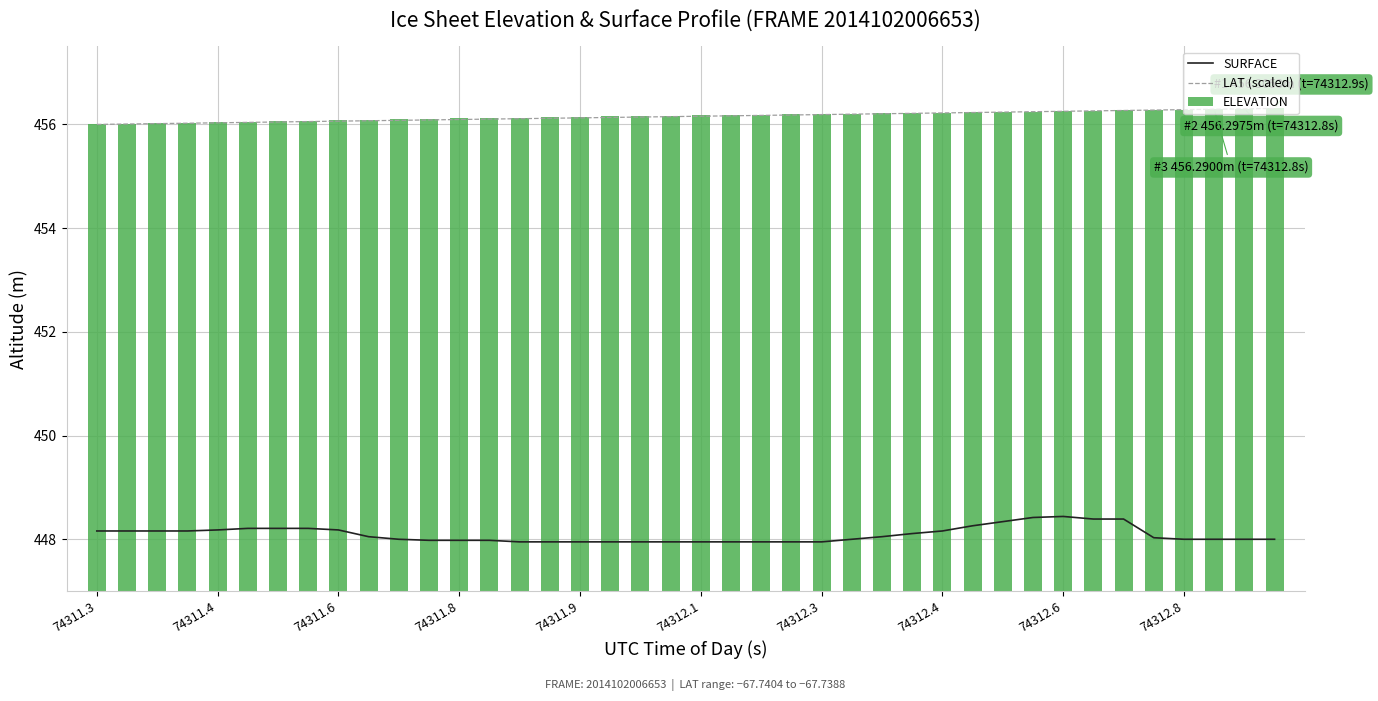

True or false: LAT (scaled) and SURFACE cross at least once.

False